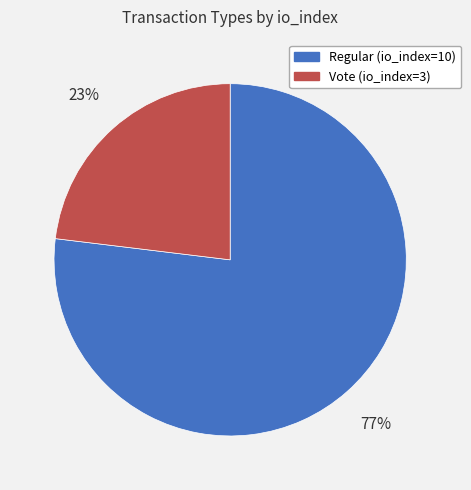

To the nearest percent, what is the difference between the Regular (io_index=10) and Vote (io_index=3) slice percentages?

54%